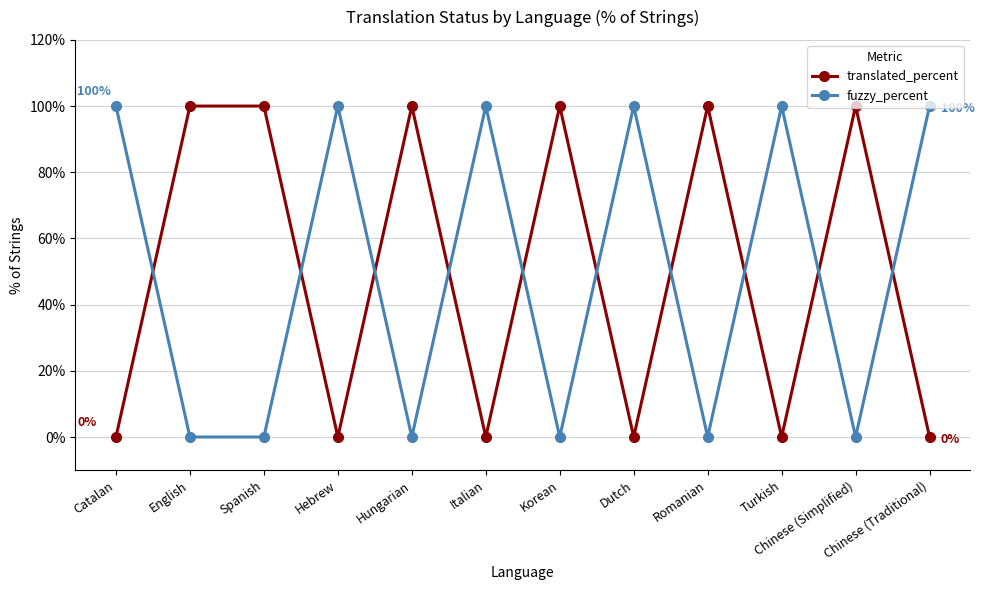

What is the difference between the highest and lowest values at Hungarian?

100